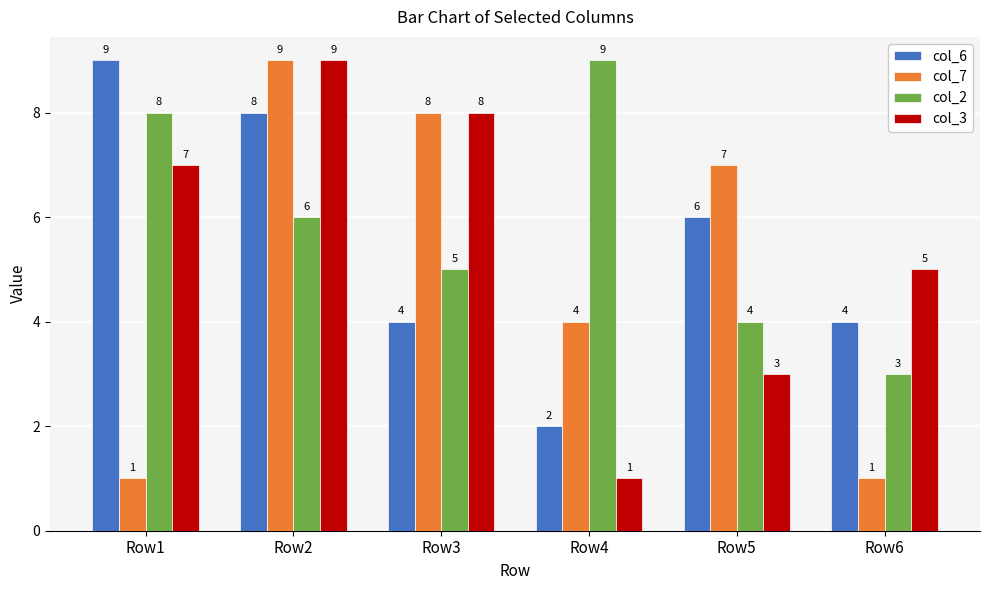

What is the spread (max minus min) of values at Row2?

3